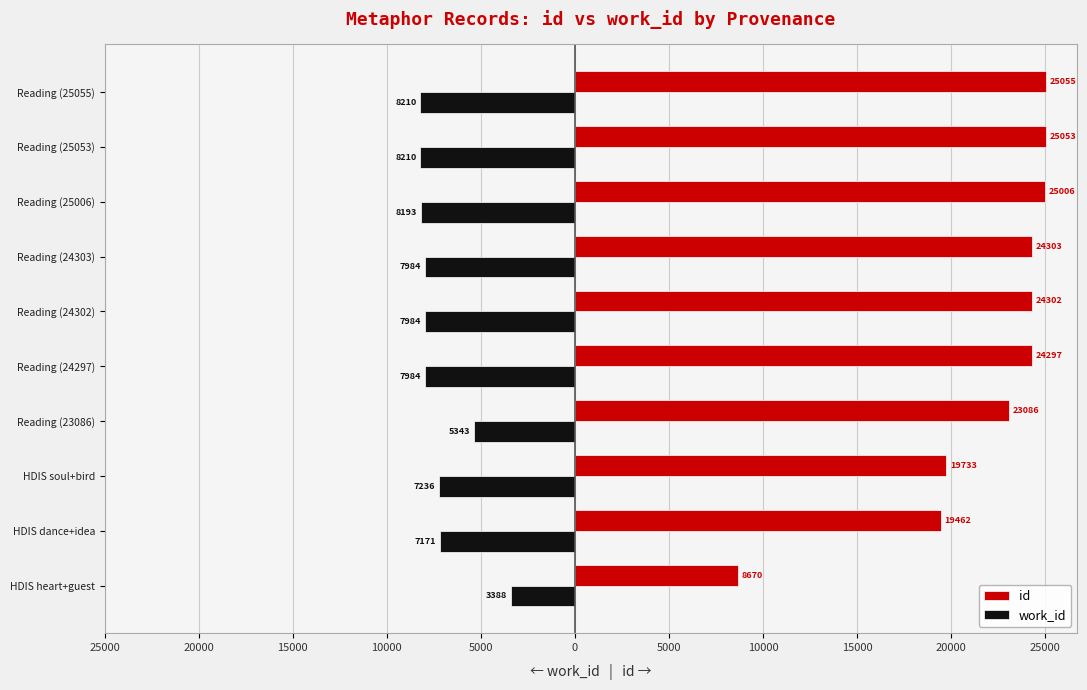

What are all the series names shown in the legend?

id, work_id